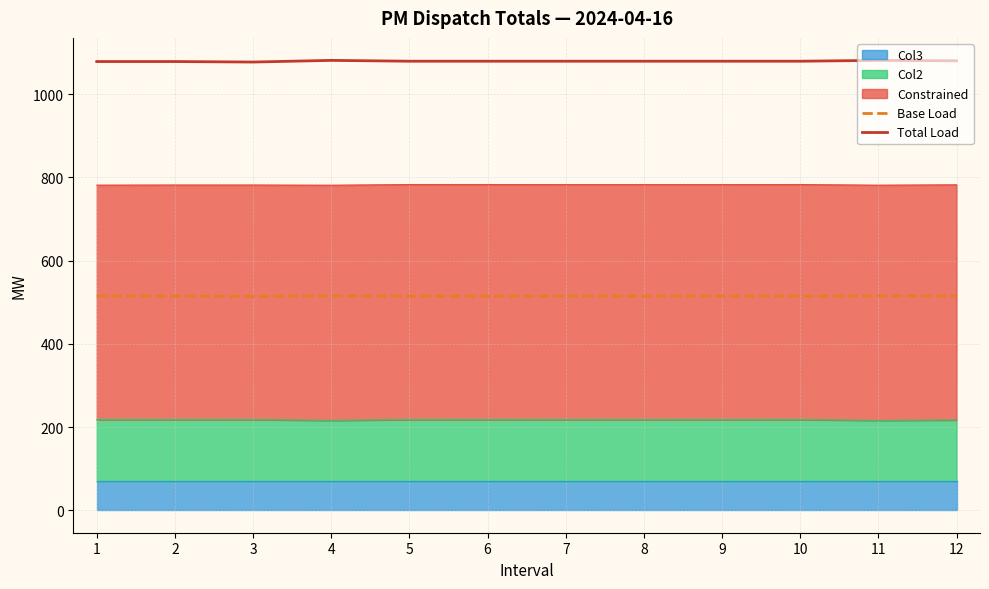

What is the spread (max minus min) of values at 8?

564.9